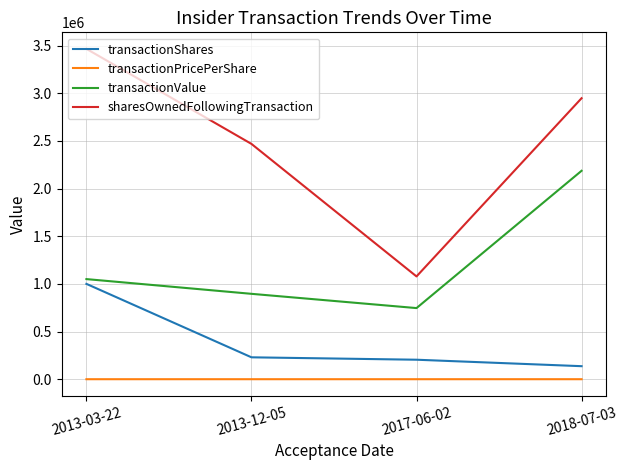

The value of transactionShares at 2017-06-02 is 204445.0. True or false?

True